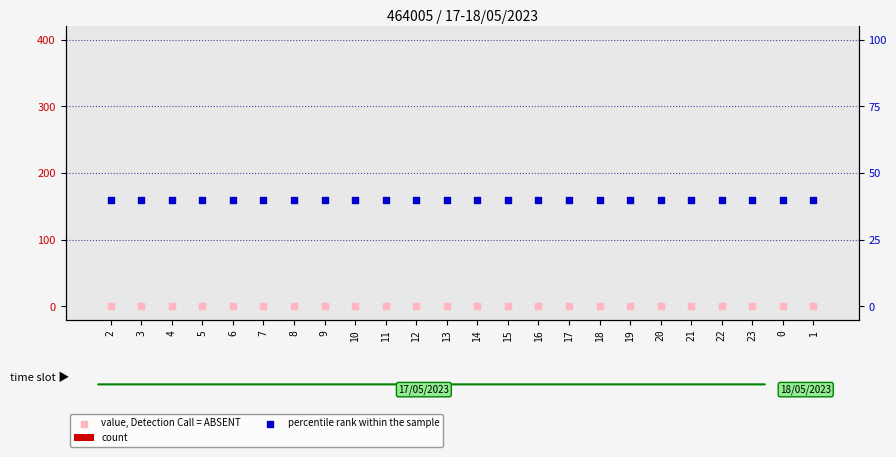

Which series has the largest Y range (max minus min)?

count